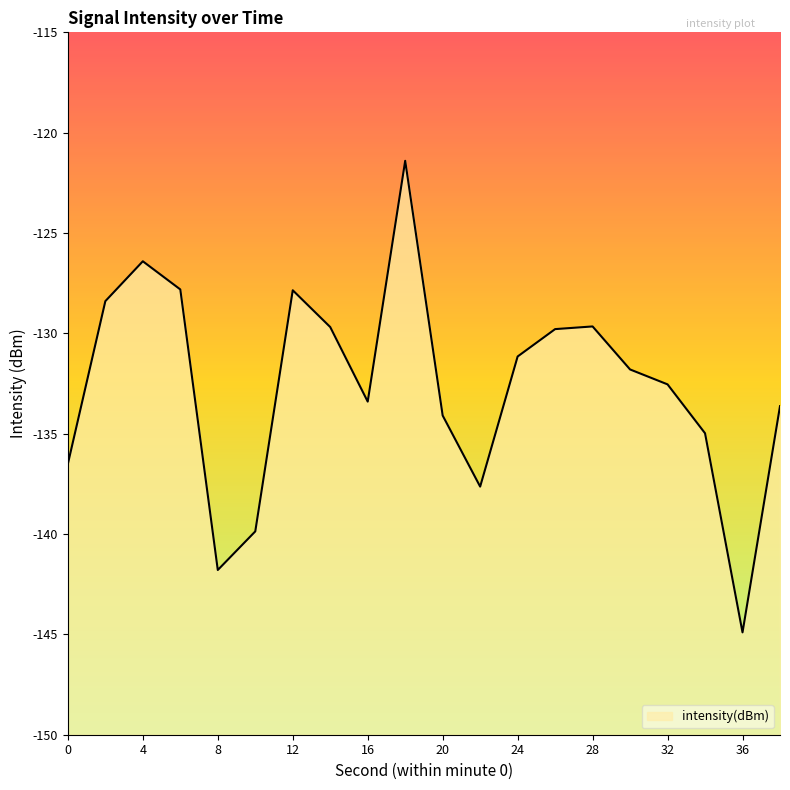

List the labels in order of value, smallest first.

36, 8, 10, 22, 0, 34, 20, 38, 16, 32, 30, 24, 26, 14, 28, 2, 12, 6, 4, 18